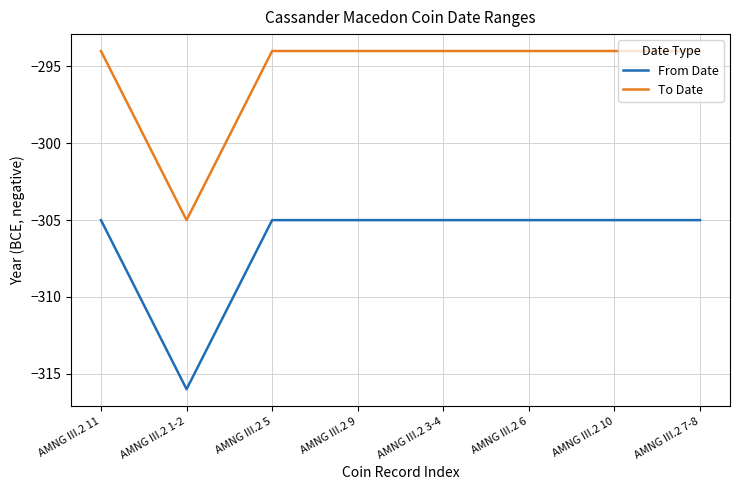

What position from the left is AMNG III.2 1-2?

2